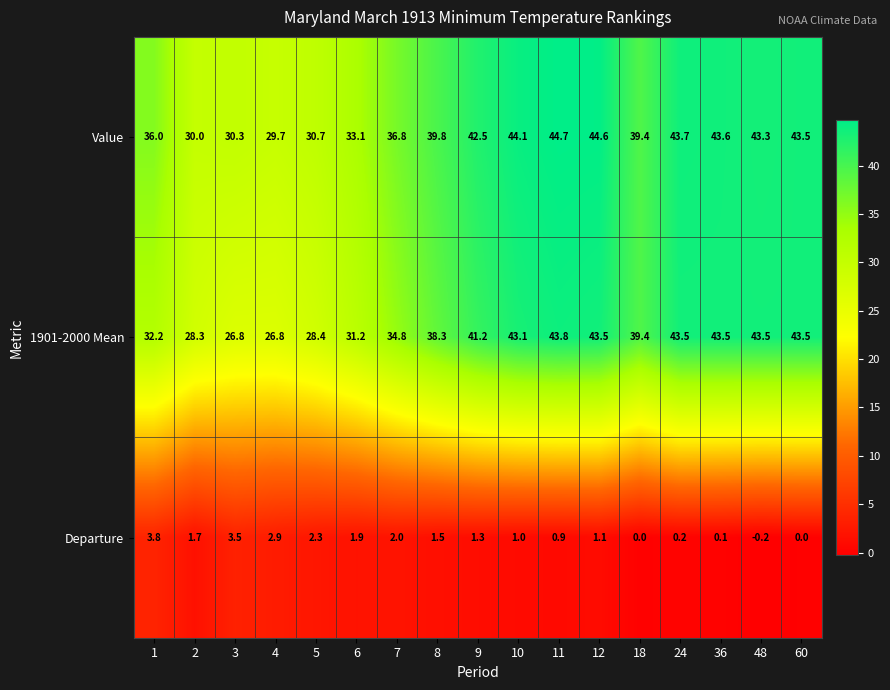

Is it true that 1901-2000 Mean equals 69.8 at 12?

False